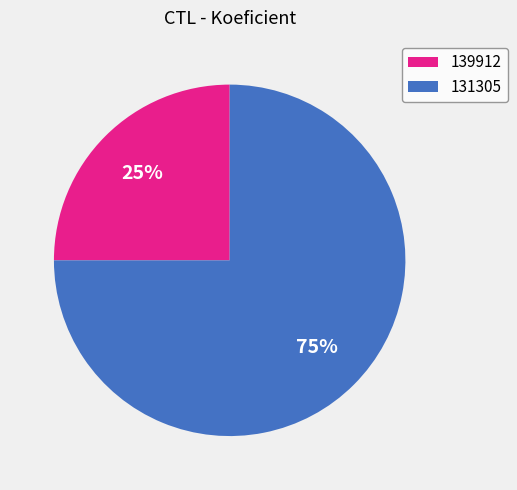

How many slices are in this pie chart?

2